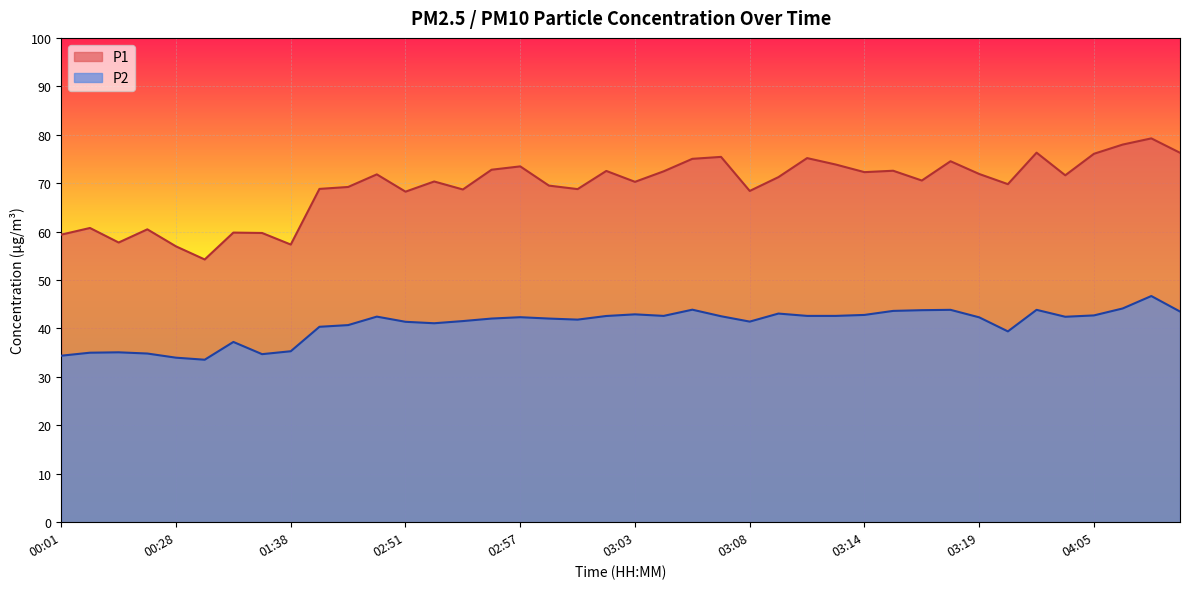

Between 03:07 and 03:29, which series saw the biggest shift?

P1